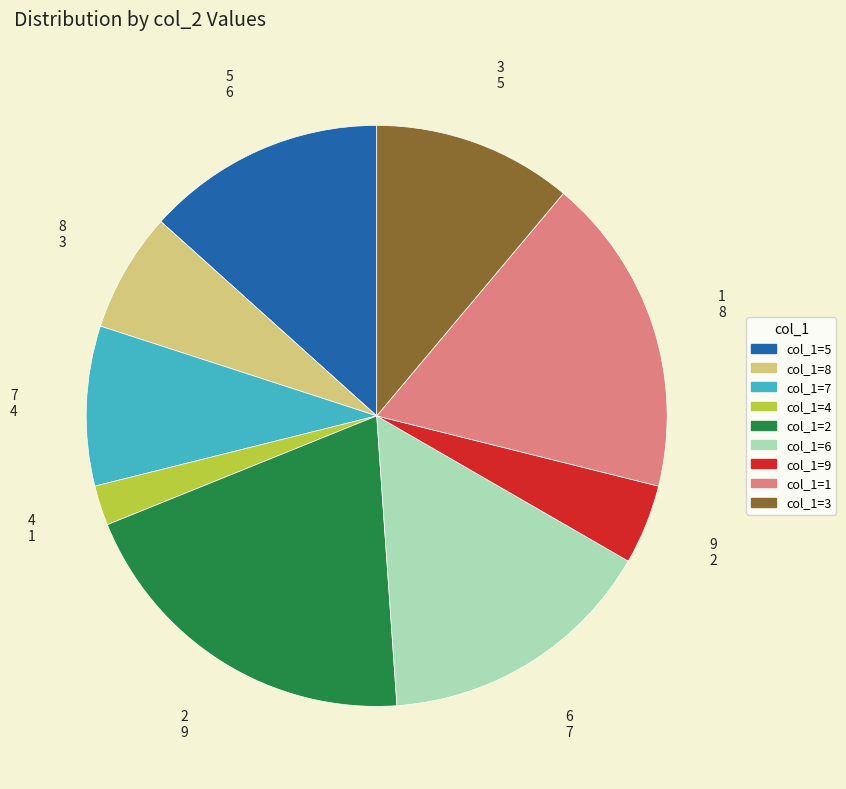

Is 1 the majority of the pie?

No